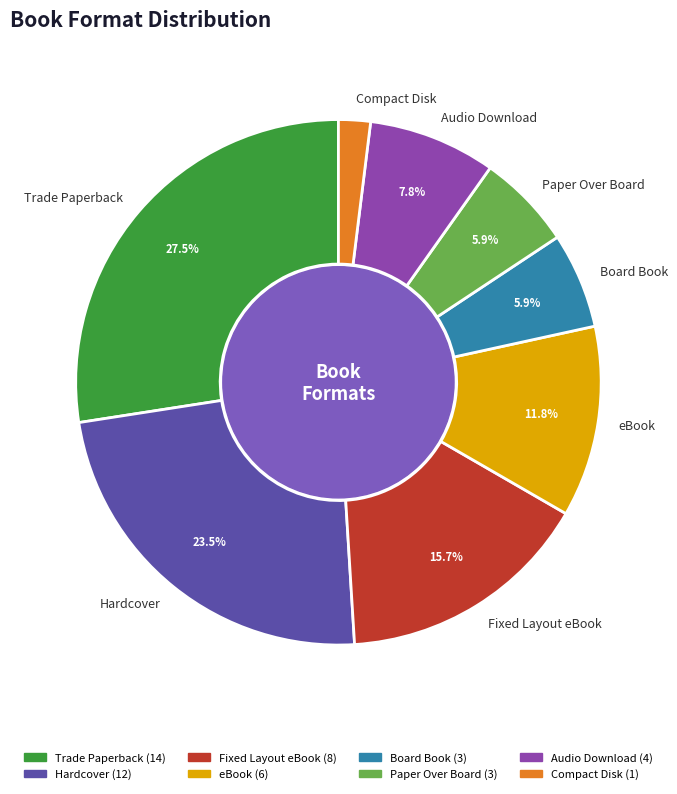

Which slice is the smallest?

Compact Disk